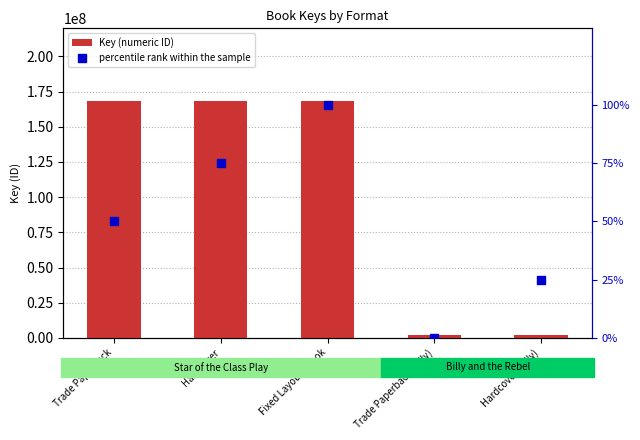

Which series has the largest total across all categories?

Key (numeric ID)